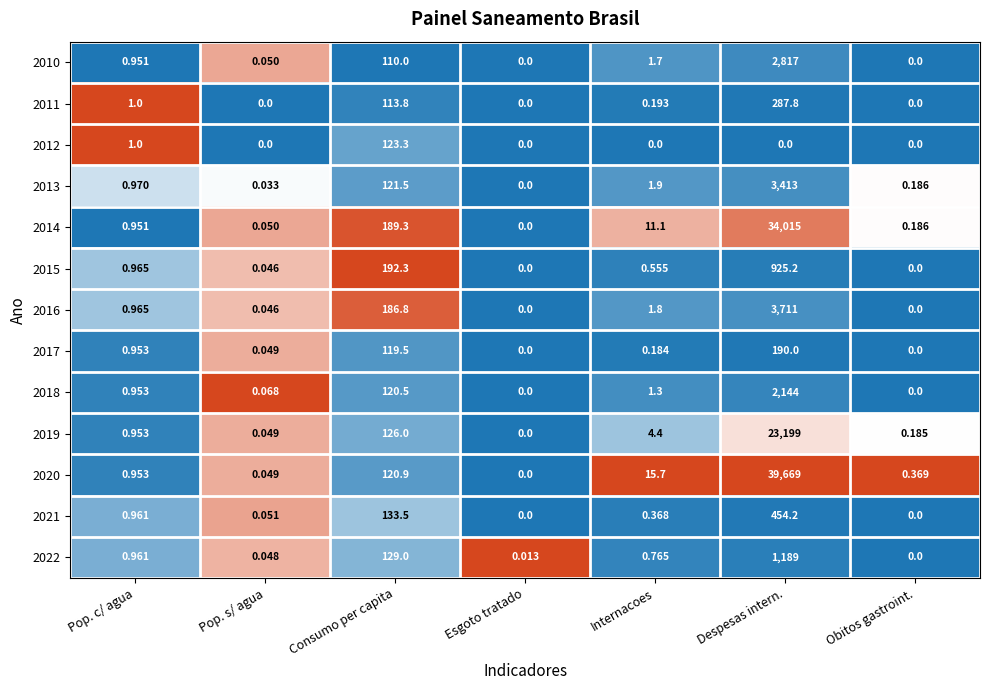

How many data points does each series have?

7